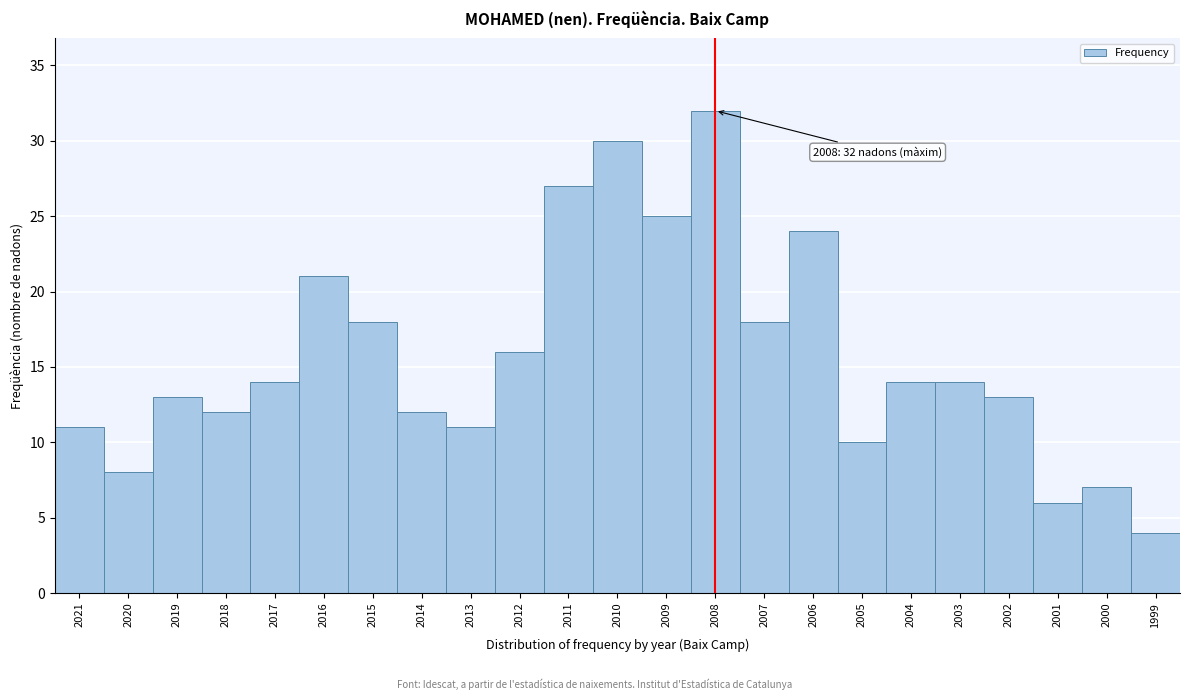

Reading right to left, list all the values displayed in this chart.

4	7	6	13	14	14	10	24	18	32	25	30	27	16	11	12	18	21	14	12	13	8	11